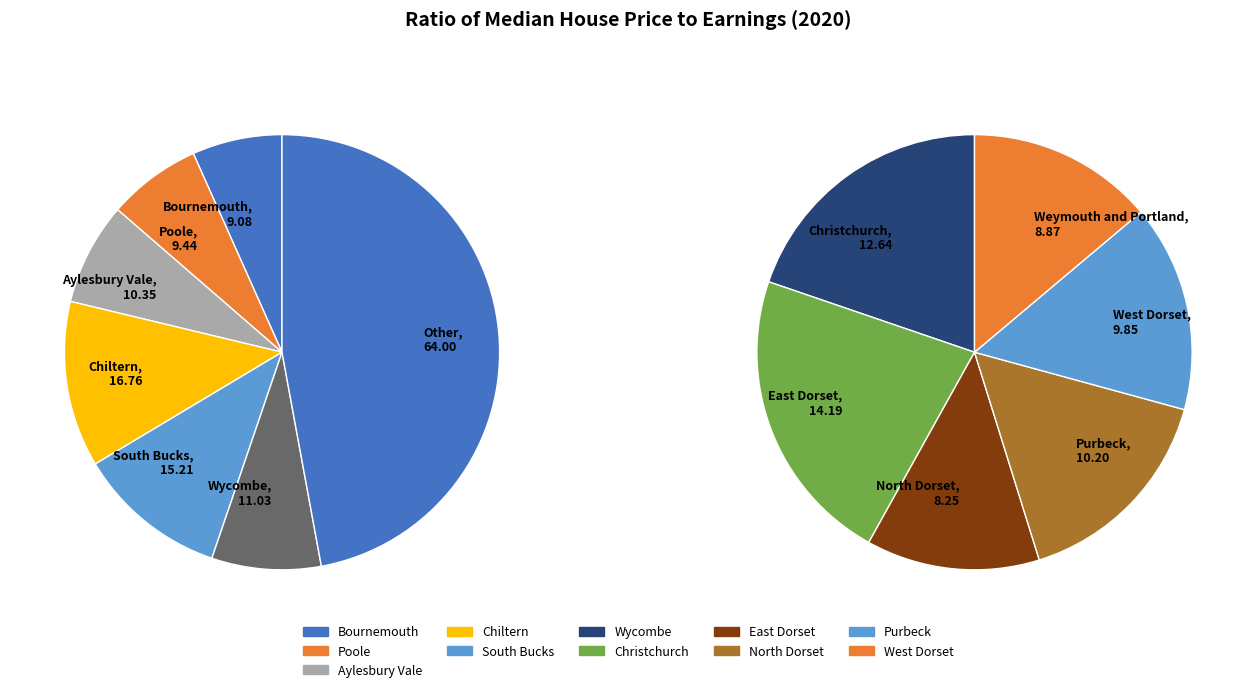

Does South Bucks represent more than half of the total?

No